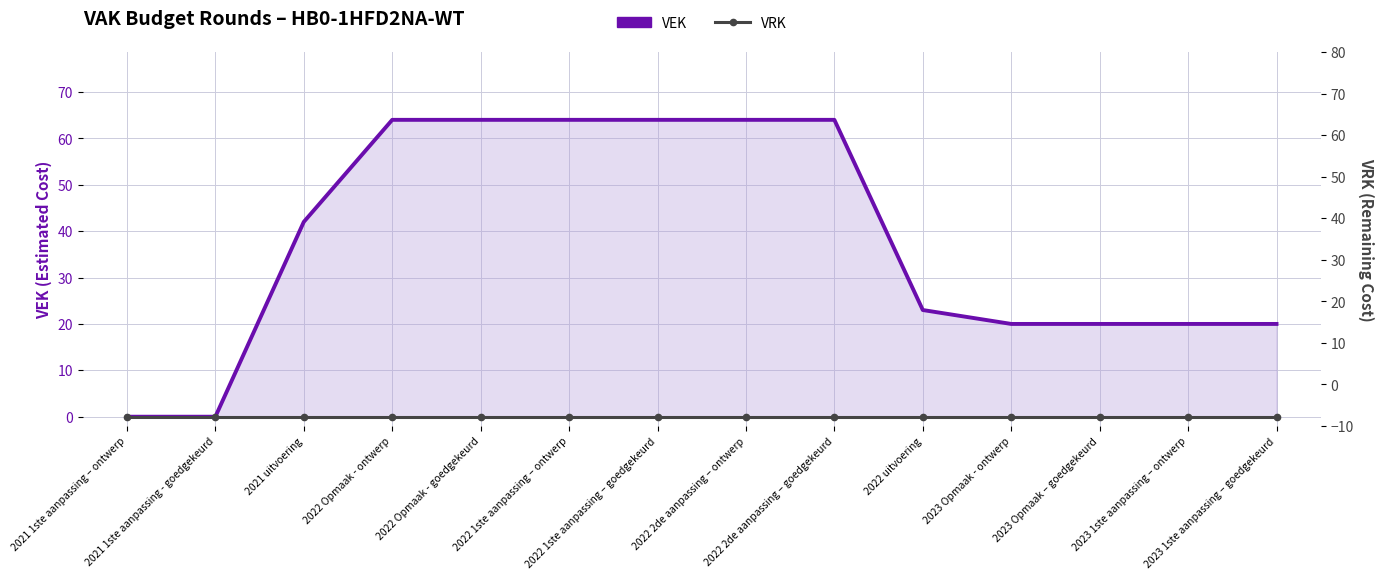

What is the average value of the VEK series?

38